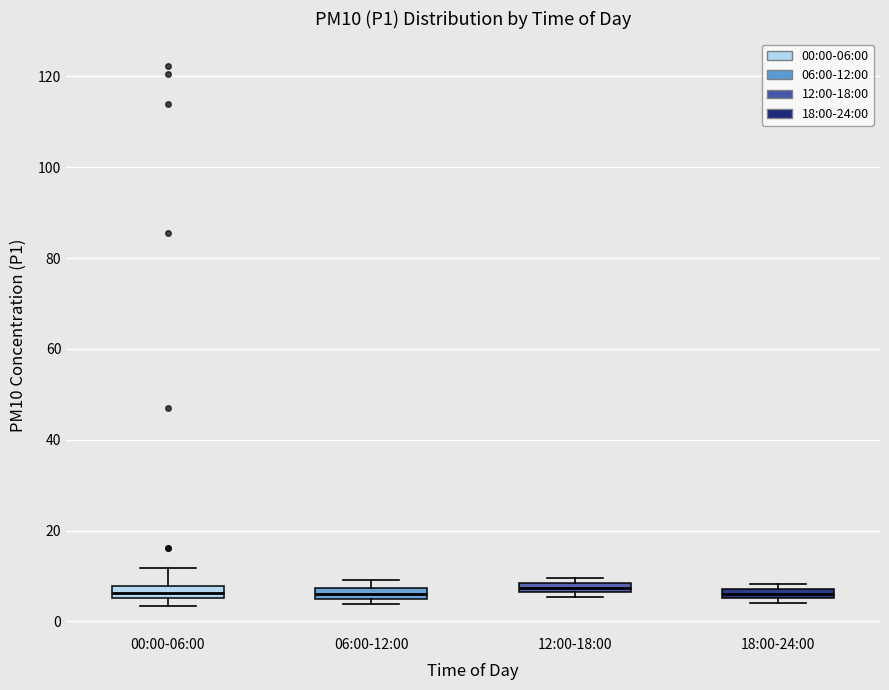

Where is the lower edge of the box for 00:00-06:00 on the y-axis? The values are not printed on the chart, so give them approximately, as read against the axis.

6